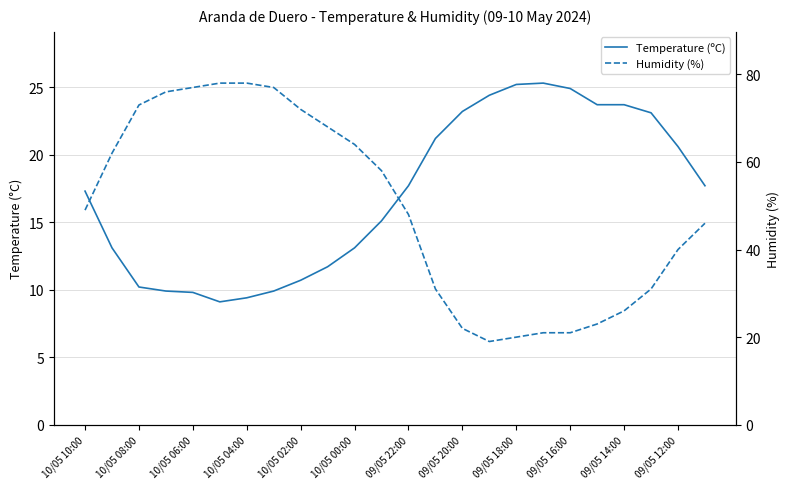

Where is the first local minimum for Humidity (%)?

15